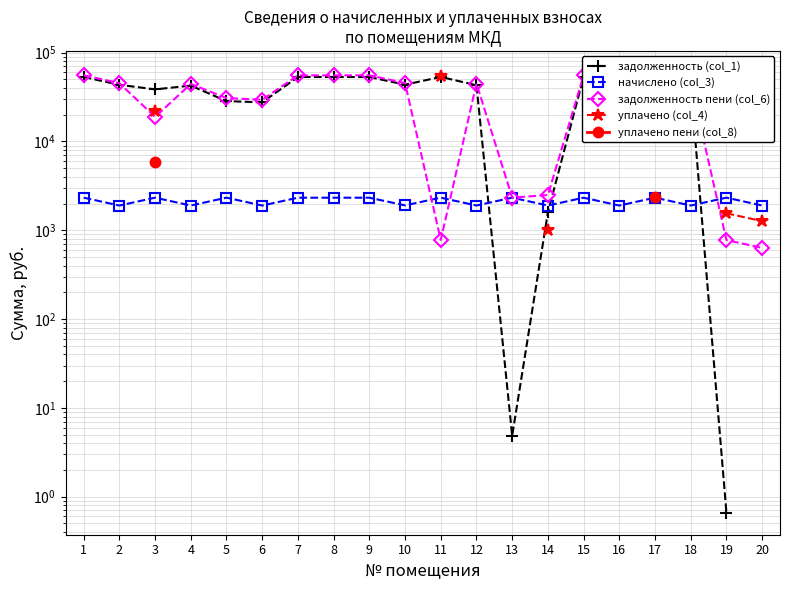

Where is начислено (col_3) nearest to the value 2115?

10